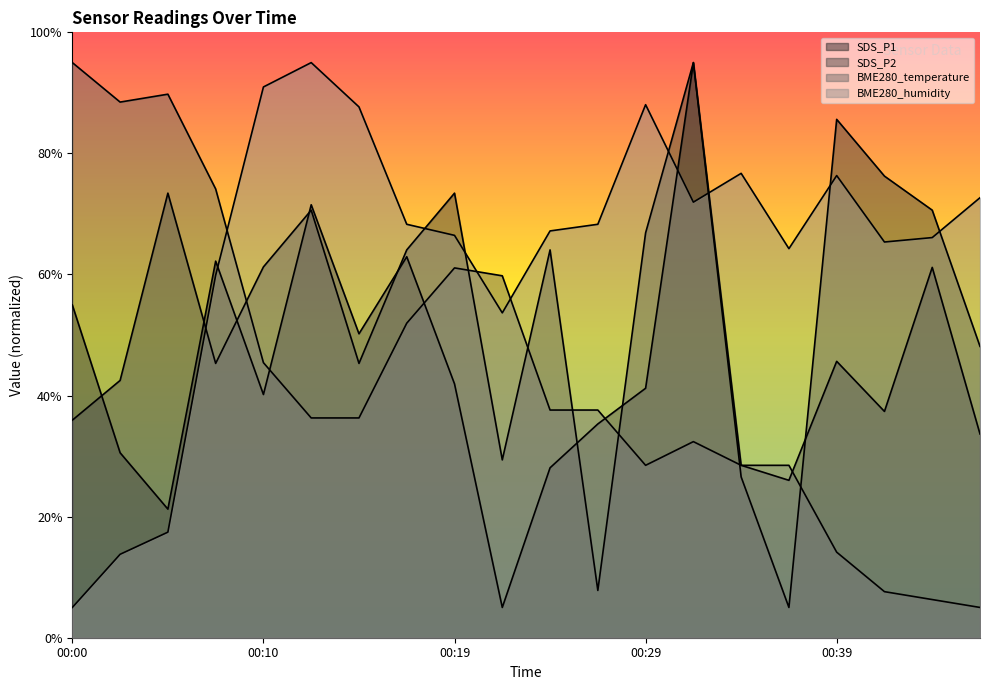

What is the sum of all SDS_P2 values?

1087.2